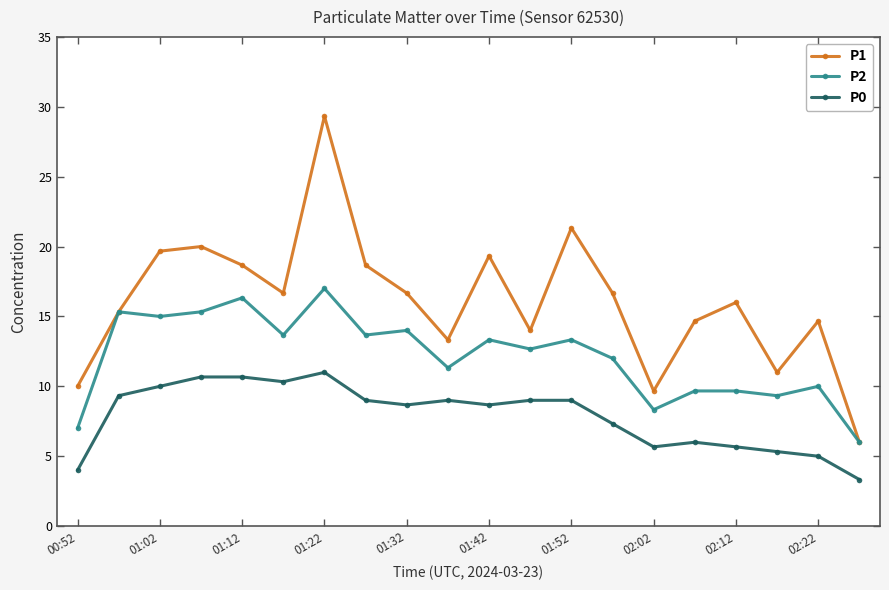

True or false: P0 and P2 intersect in this chart.

False